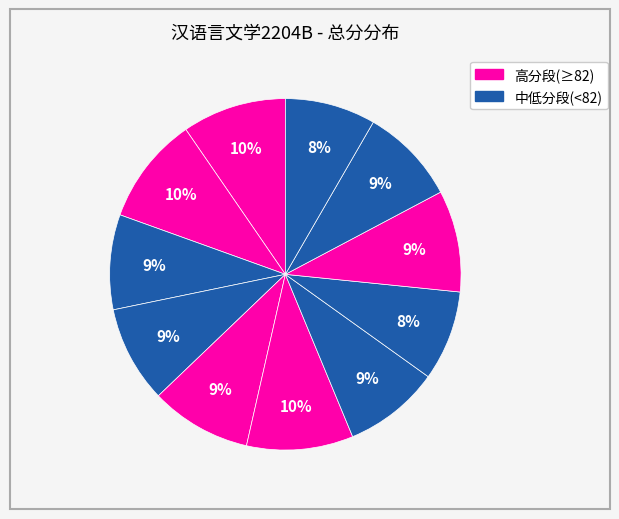

How many slices are in this pie chart?

11